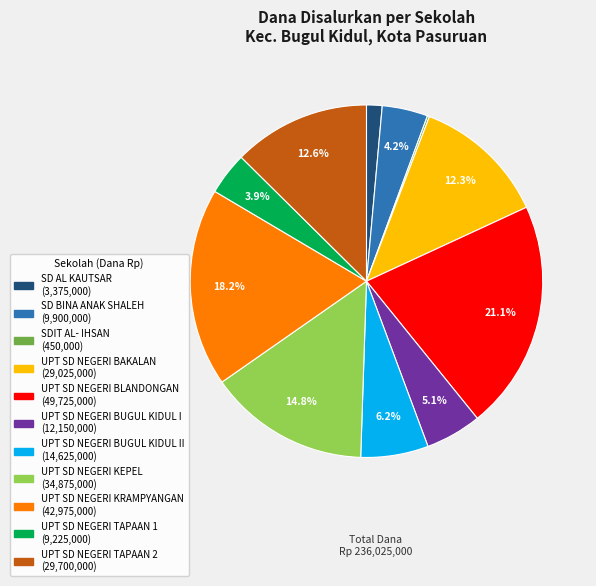

Is there any slice that represents more than half of the pie?

No